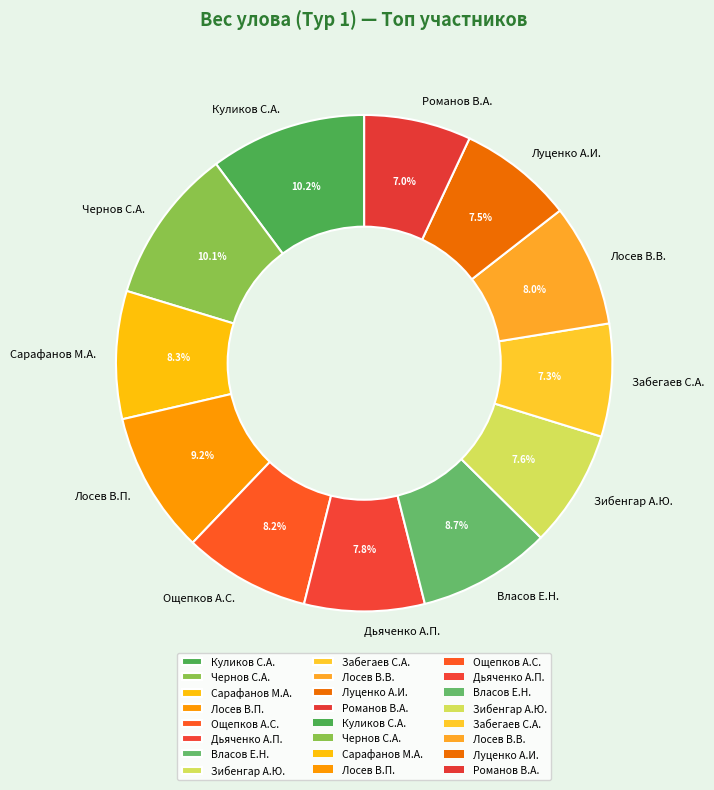

True or false: Романов В.А. accounts for 7% of the total.

True